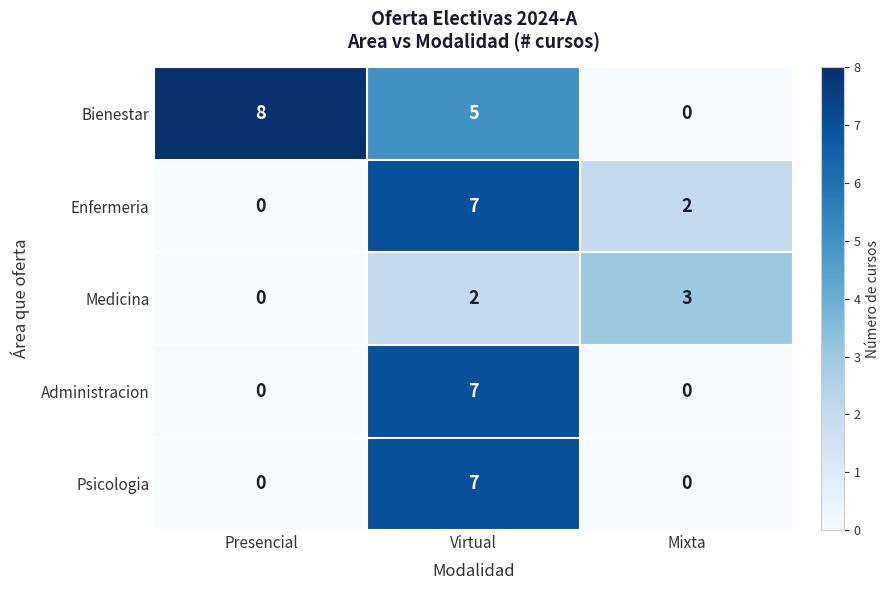

Reading right to left, extract all data points from this chart.

Bienestar: Mixta=0	Virtual=5	Presencial=8
Enfermeria: Mixta=2	Virtual=7	Presencial=0
Medicina: Mixta=3	Virtual=2	Presencial=0
Administracion: Mixta=0	Virtual=7	Presencial=0
Psicologia: Mixta=0	Virtual=7	Presencial=0